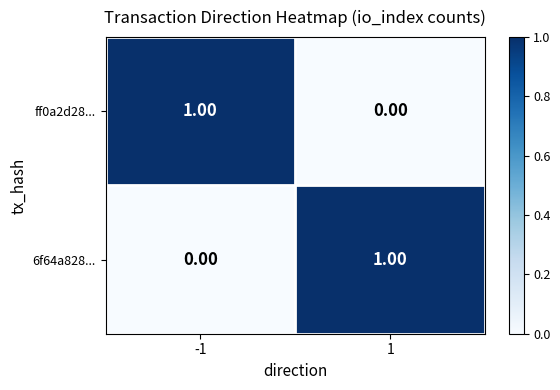

List the labels in order of ff0a2d28... value, smallest first.

1, -1